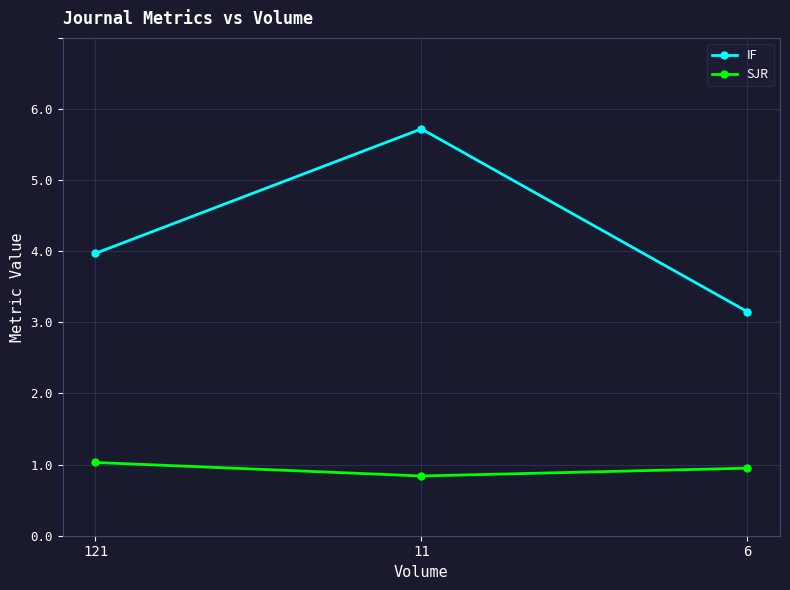

Rank the series by their average value, from lowest to highest.

SJR, IF